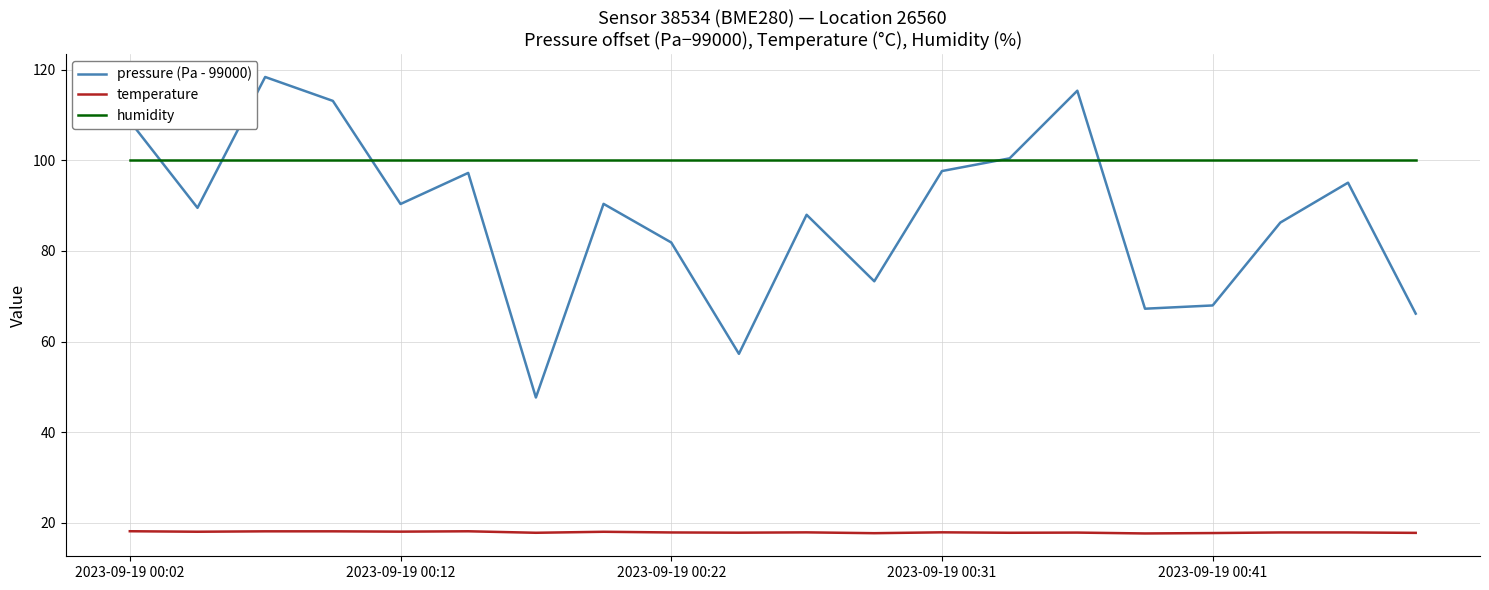

What is the greatest value displayed?

118.4